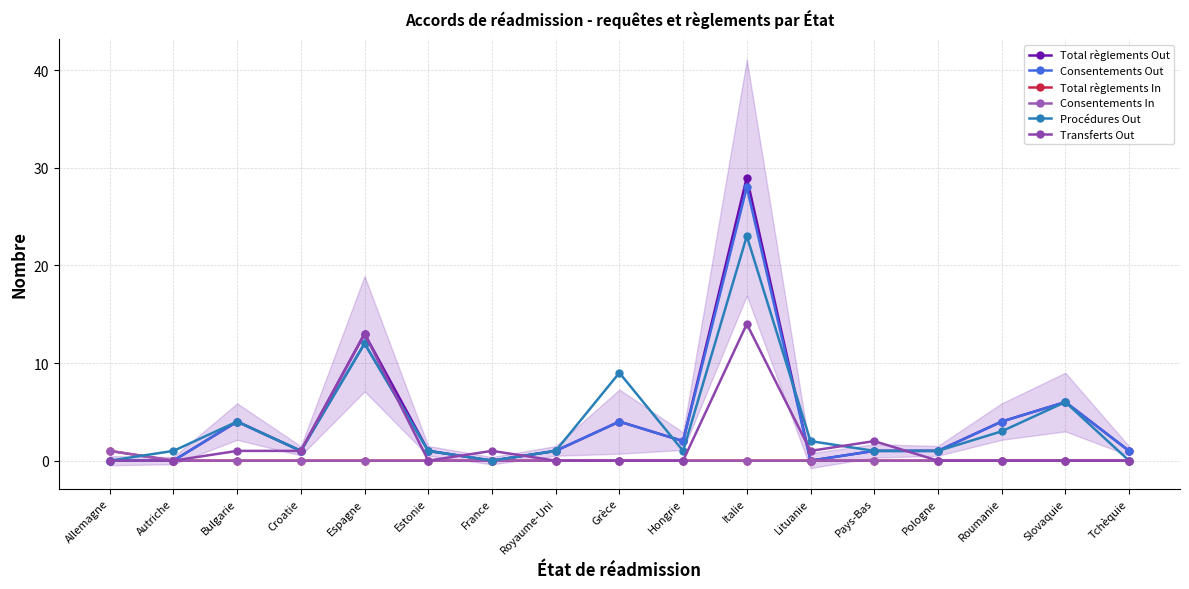

What is the approximate value of Procédures Out at Italie?

23